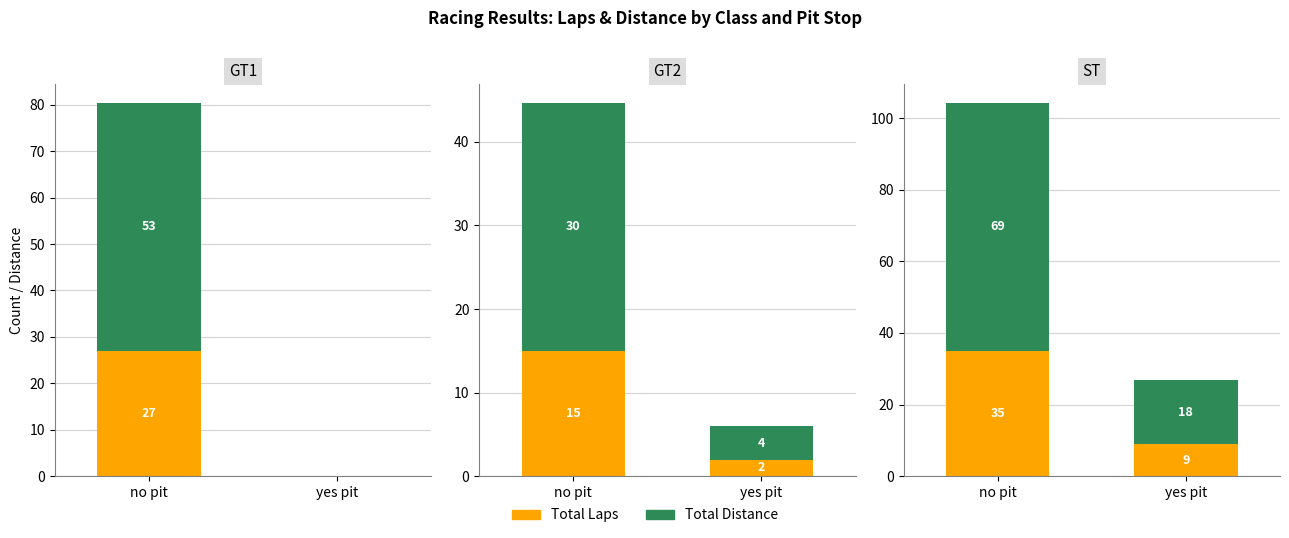

Is it true that Total Distance equals 29.8 at Pete Nicacio?

False